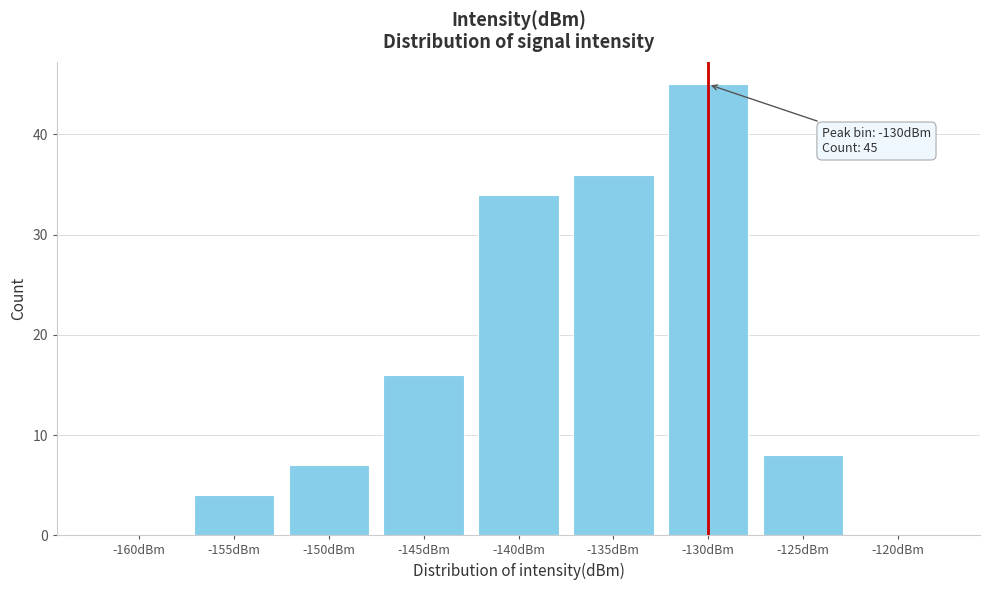

Reading left to right, what are all the values shown in this chart?

-160dBm=0	-155dBm=4	-150dBm=7	-145dBm=16	-140dBm=34	-135dBm=36	-130dBm=45	-125dBm=8	-120dBm=0